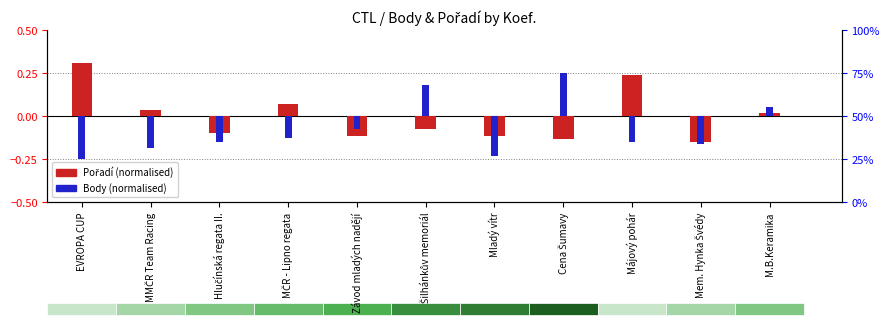

What is the smallest value displayed?

-0.2